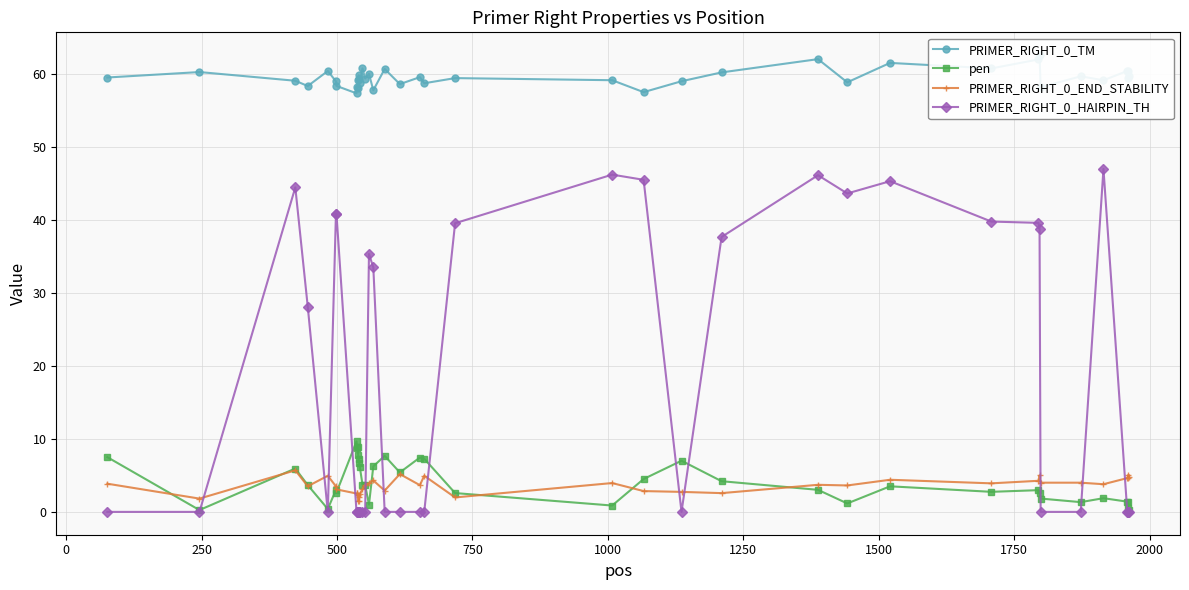

Which series has the largest total across all categories?

PRIMER_RIGHT_0_TM